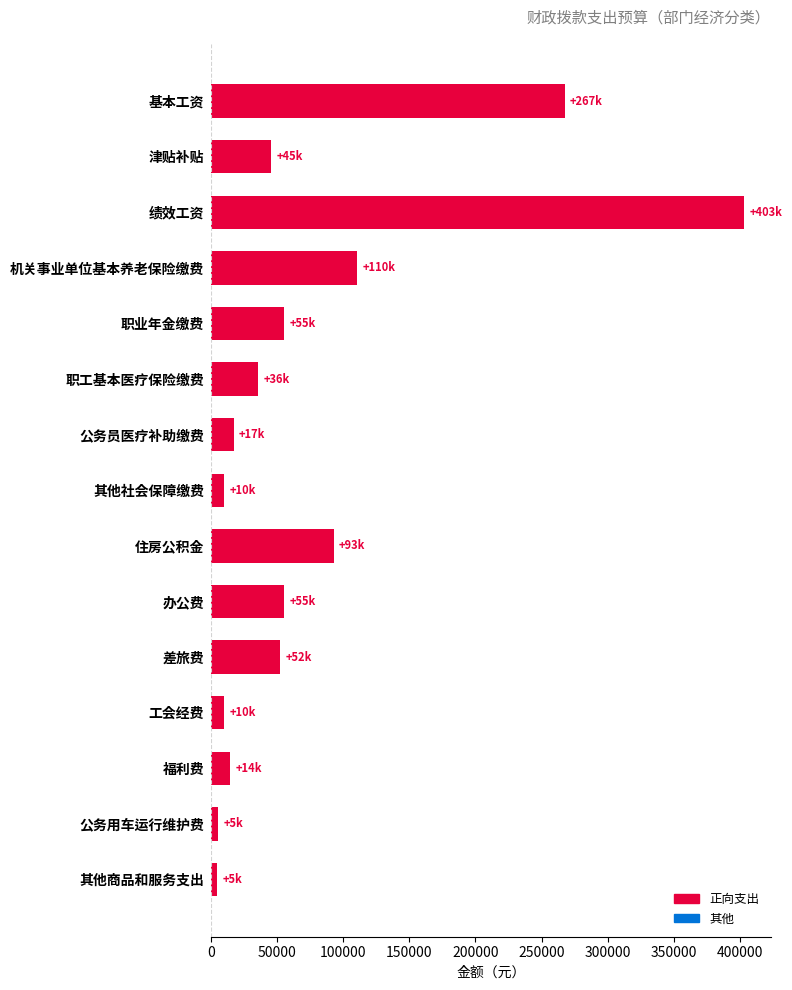

Which category has the highest value across all series?

绩效工资